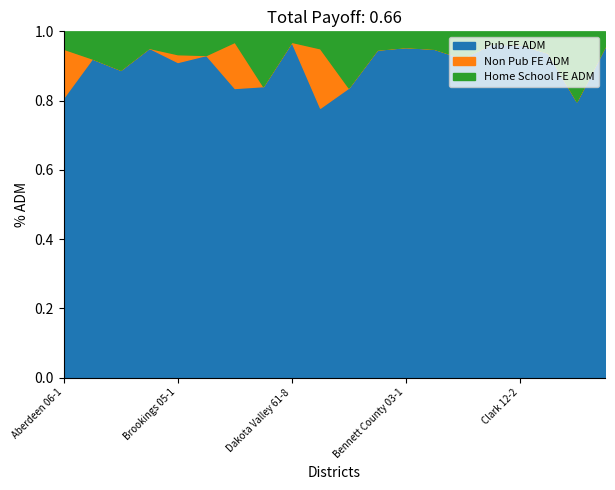

How many times do Home School FE ADM and Non Pub FE ADM cross each other?

5